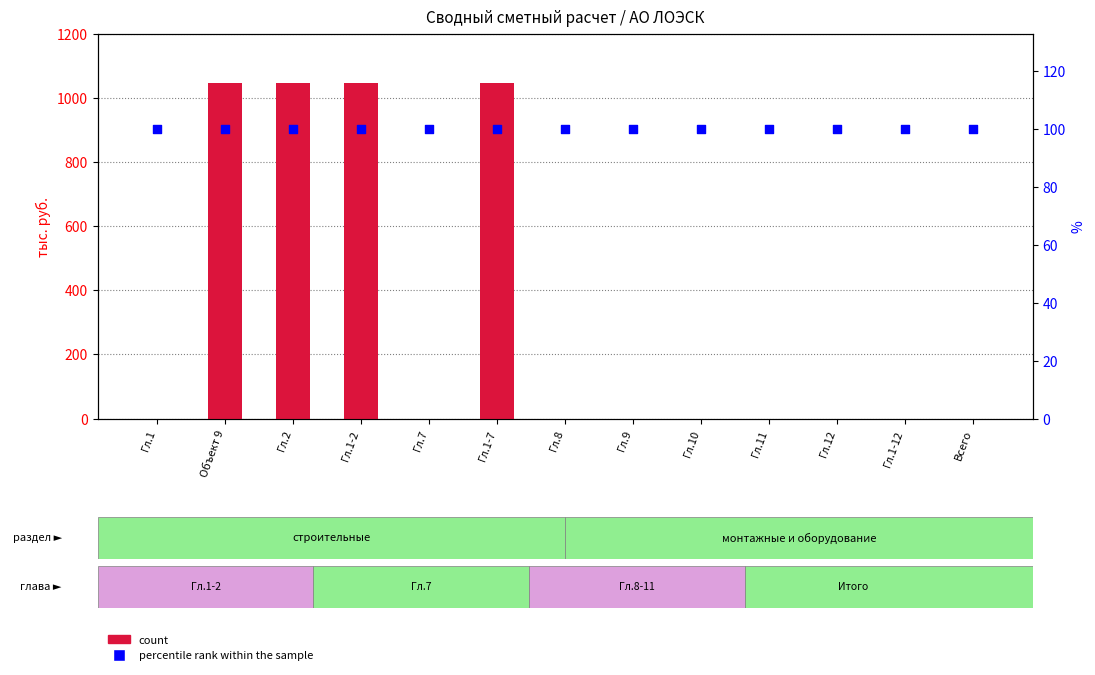

What is the total value across all series at Гл.7?

100.0